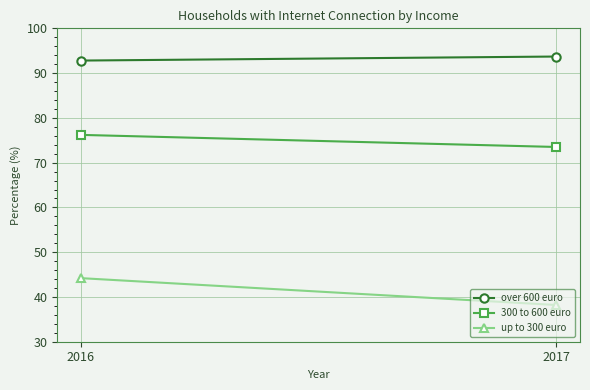

What is the sum of all 300 to 600 euro values?

149.7